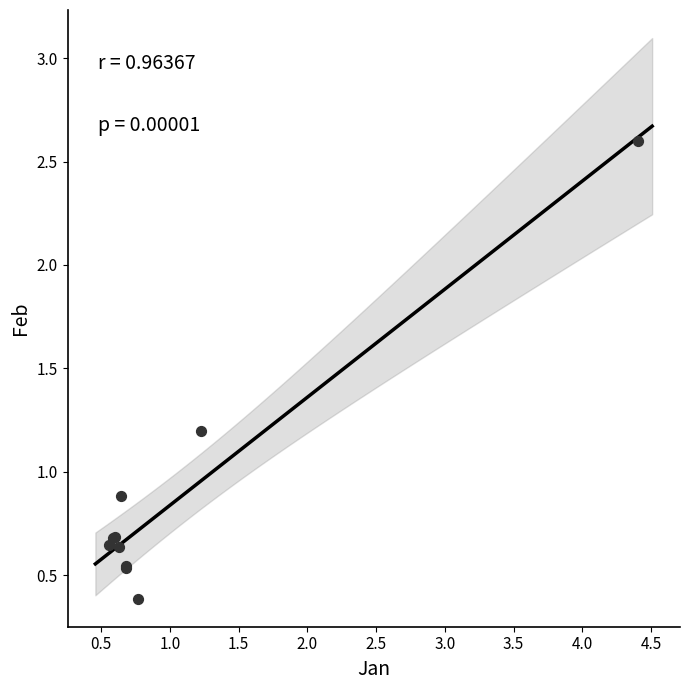

What Y value in the scatter plot is closest to 1?

0.9